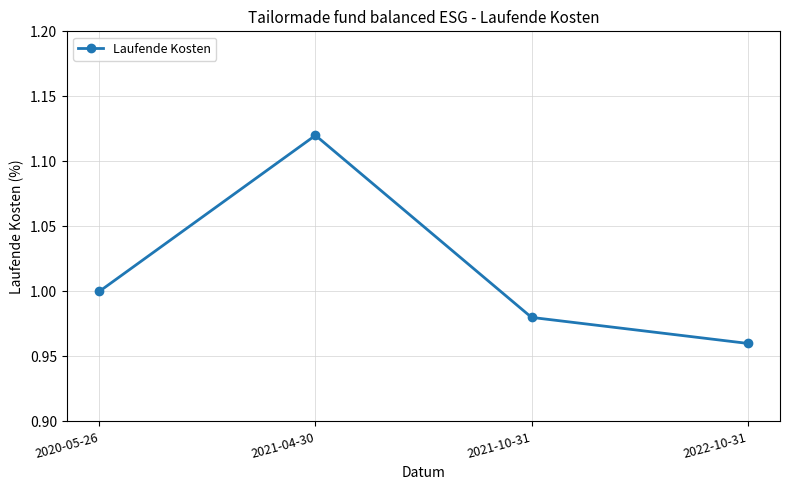

What is the difference between the values at 2021-04-30 and 2020-05-26?

0.1